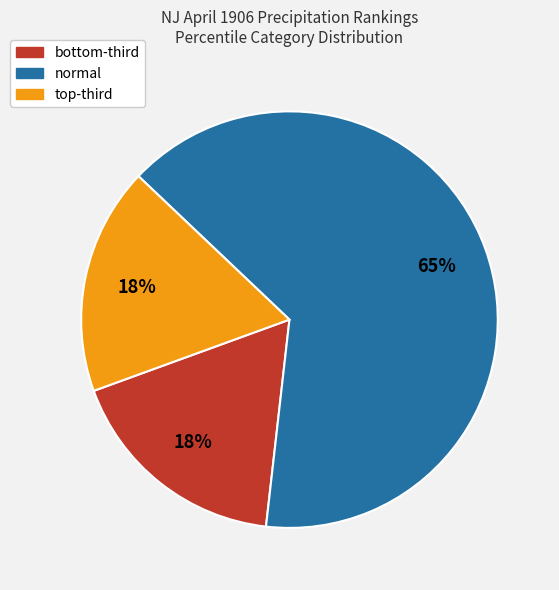

To the nearest percent, what is the average slice percentage?

33%